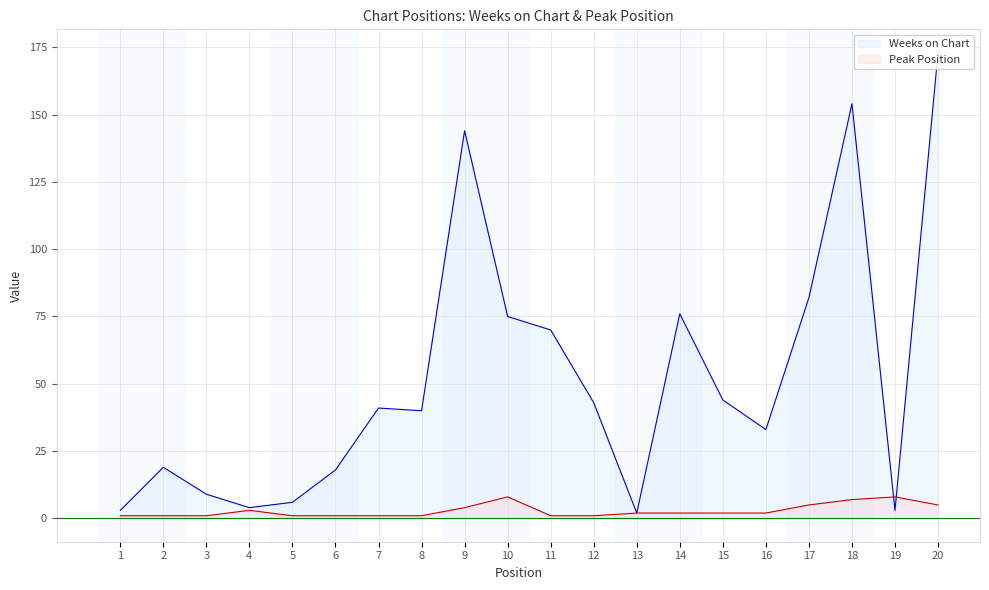

At which label is Peak Position closest to 4?

9